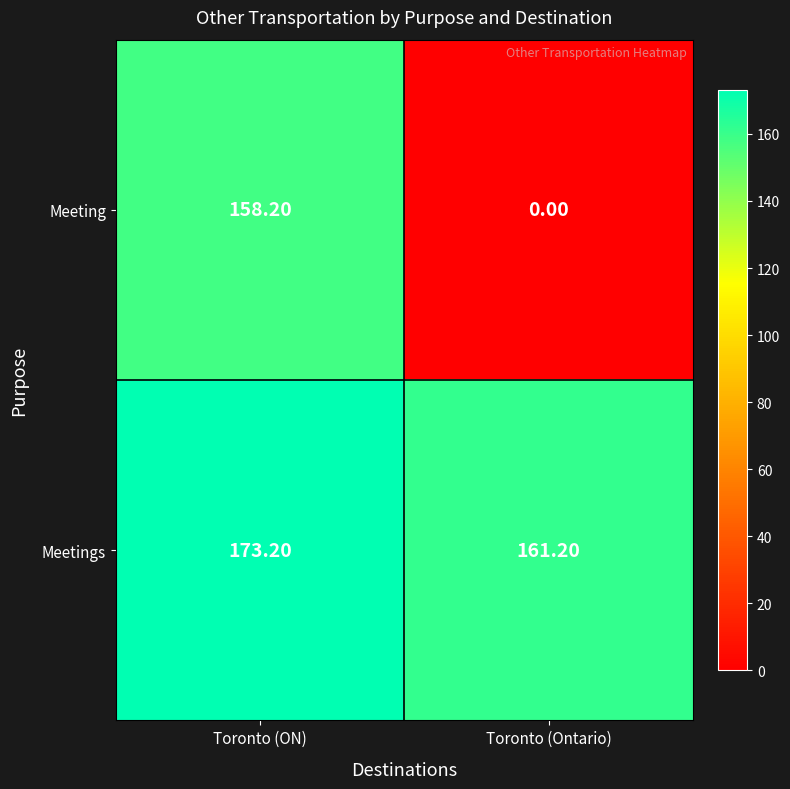

Count the number of data series in this chart.

2